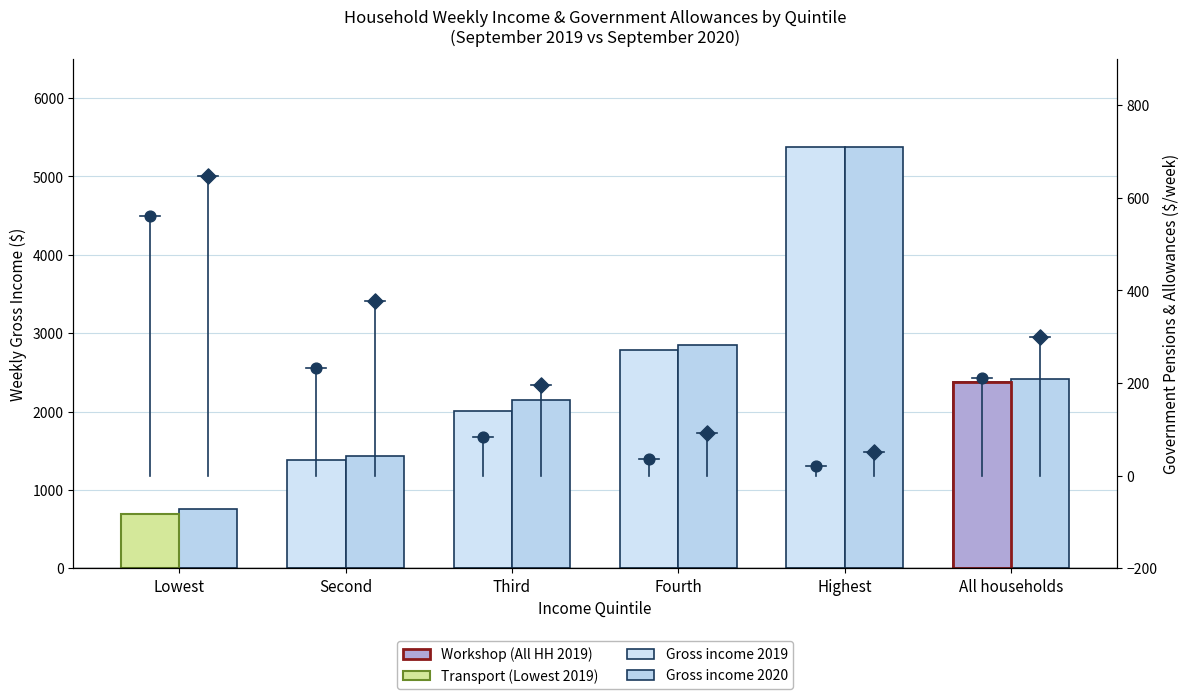

Is the value of Gov pensions 2019 at Third greater than the value of Gross income 2020 at All households?

No